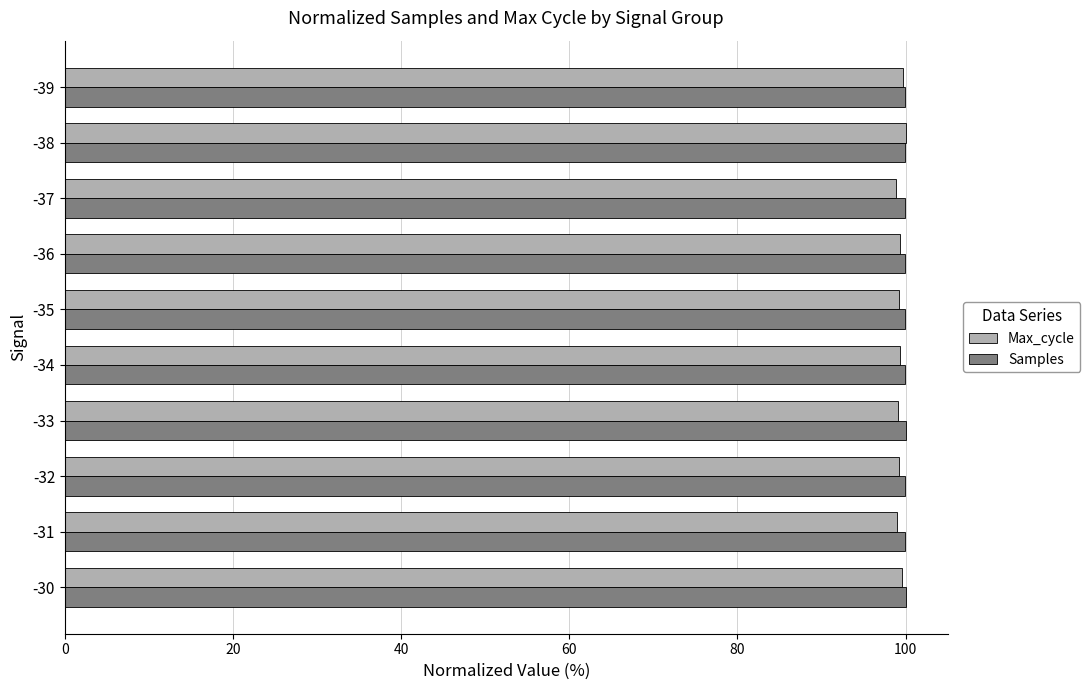

What is the total value across all series at -31?

198.9